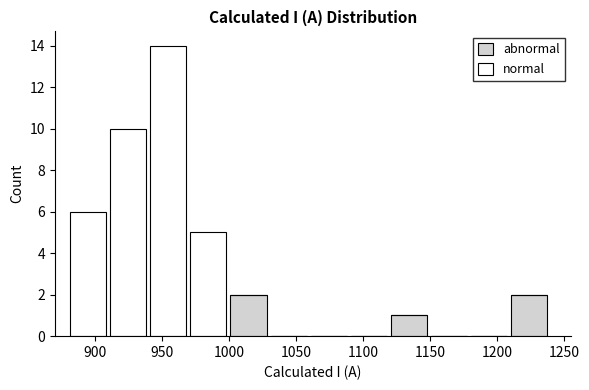

Which range on the x-axis has the tallest stacked bar (by total height)?

940 to 970